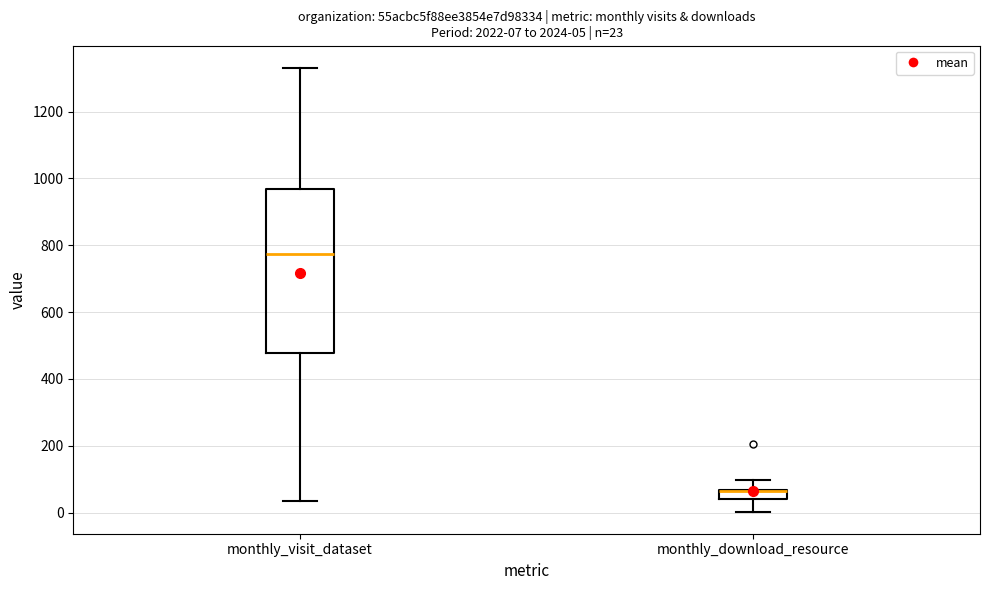

Which box is the tallest, from its lower edge to its upper edge?

monthly_visit_dataset